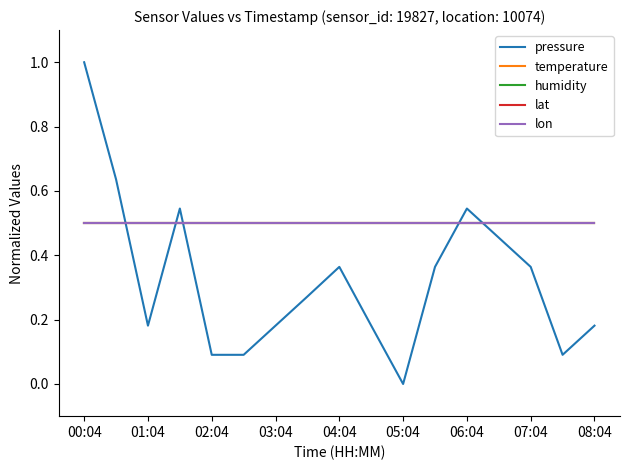

Does the chart display data point markers on the line(s)?

No